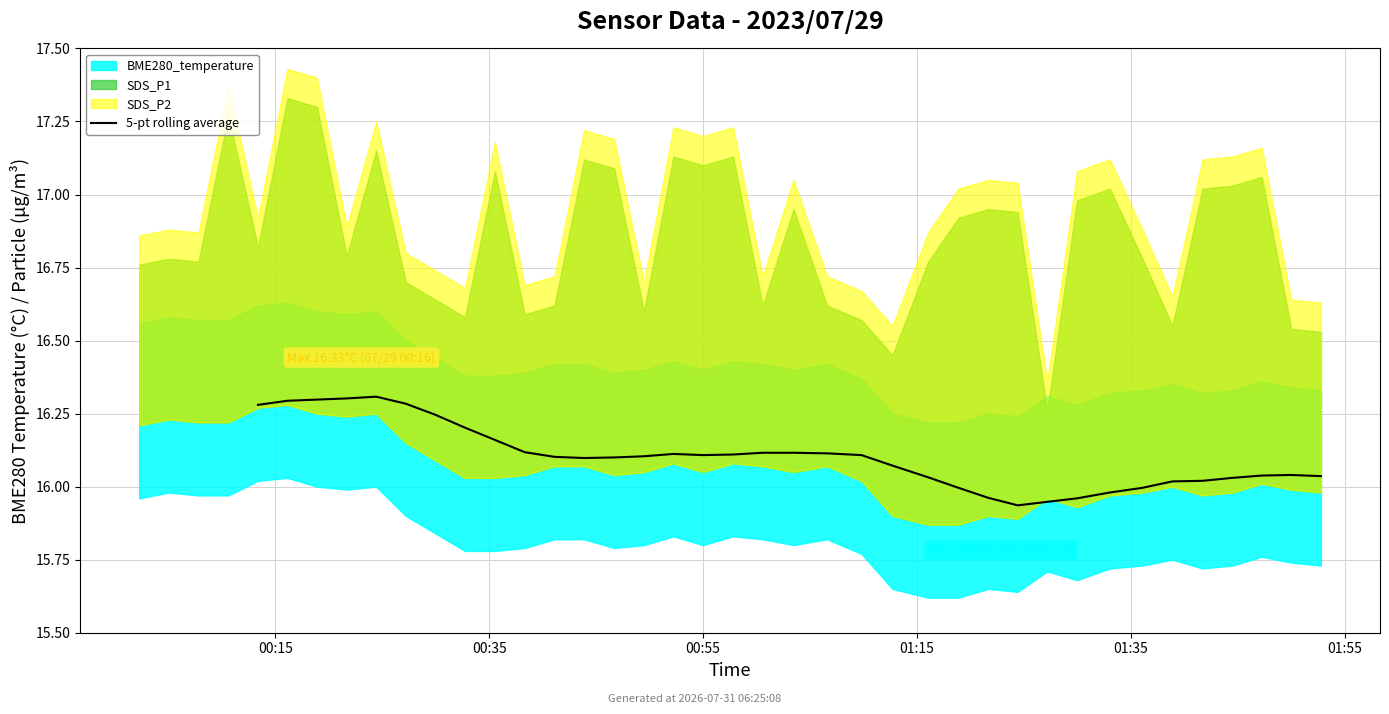

What is the greatest value displayed?

16.3